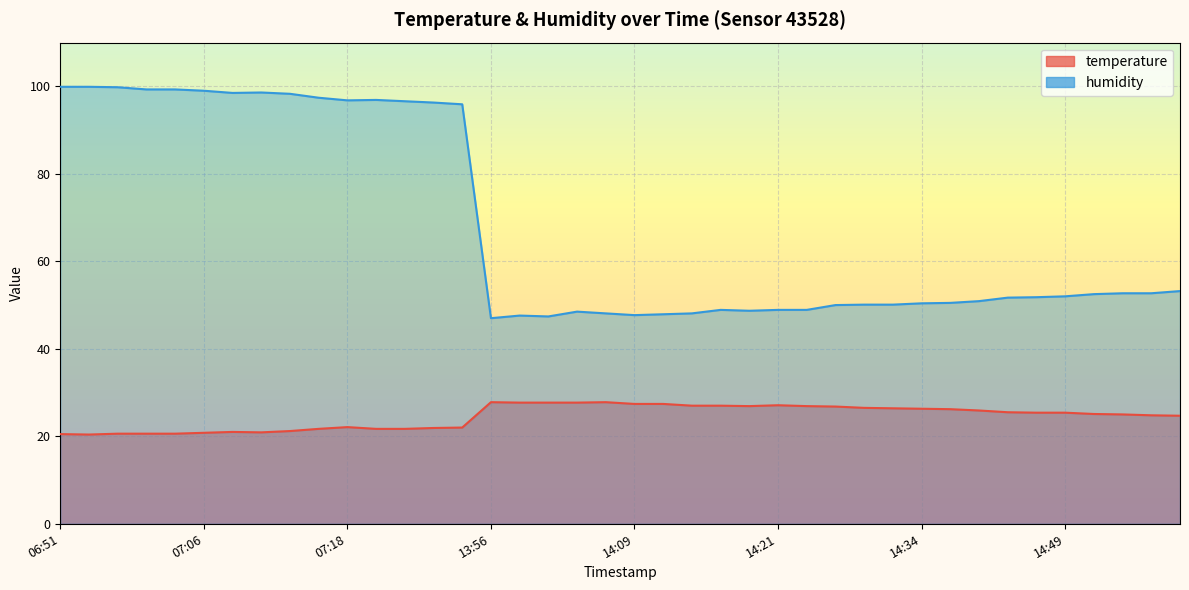

In temperature, how many points are higher than both neighbors (excluding endpoints)?

5